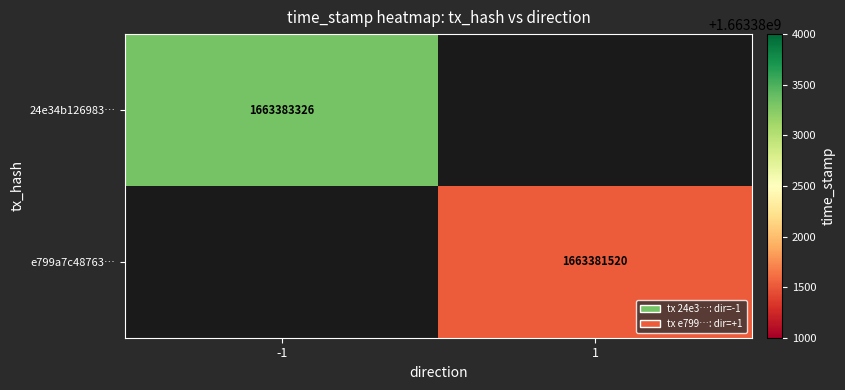

The value of 24e34b126983… at -1 is 2875534759. True or false?

False